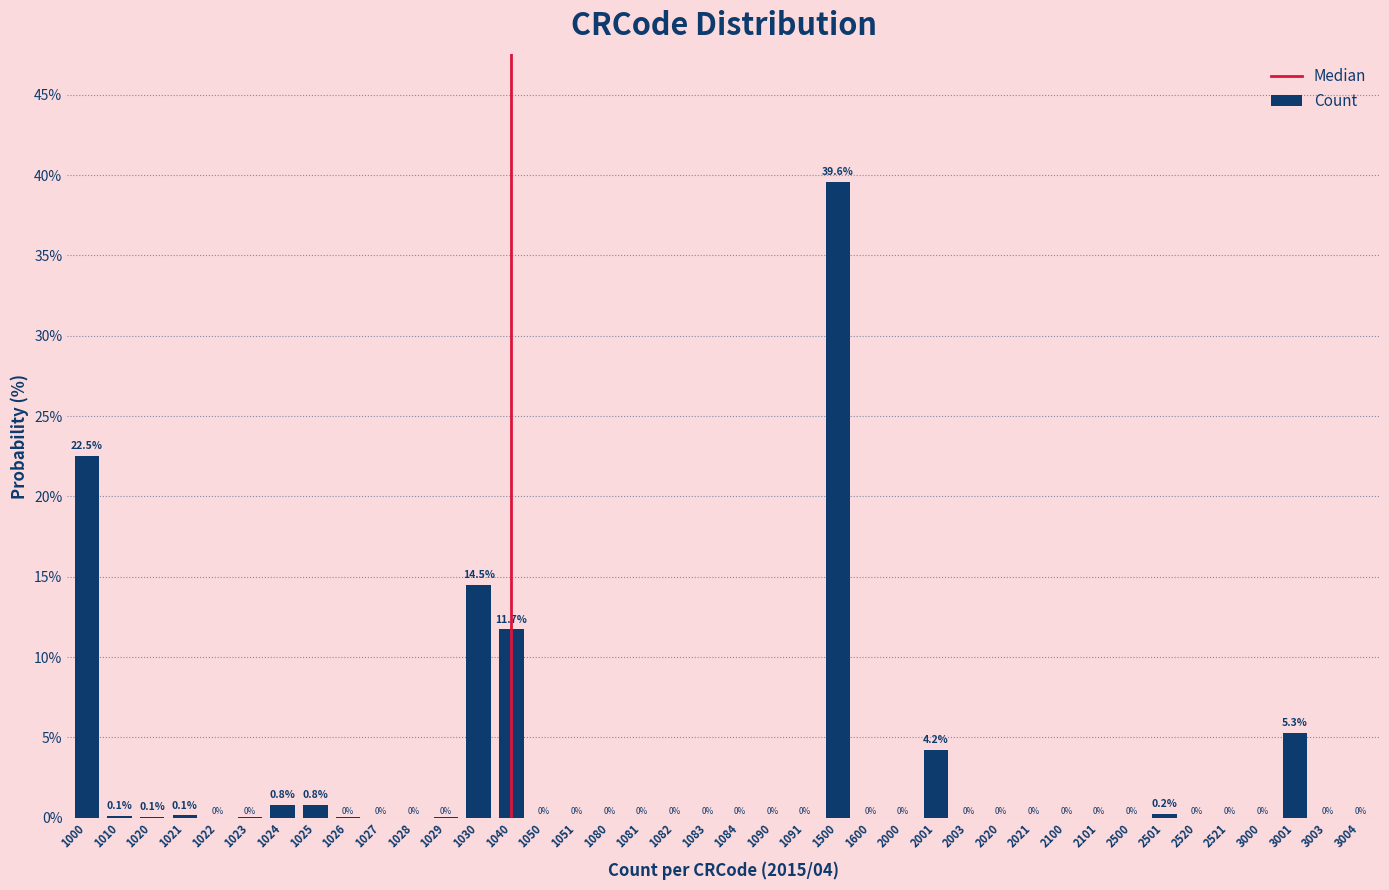

True or false: the data shows -26.0 at 1050.

False